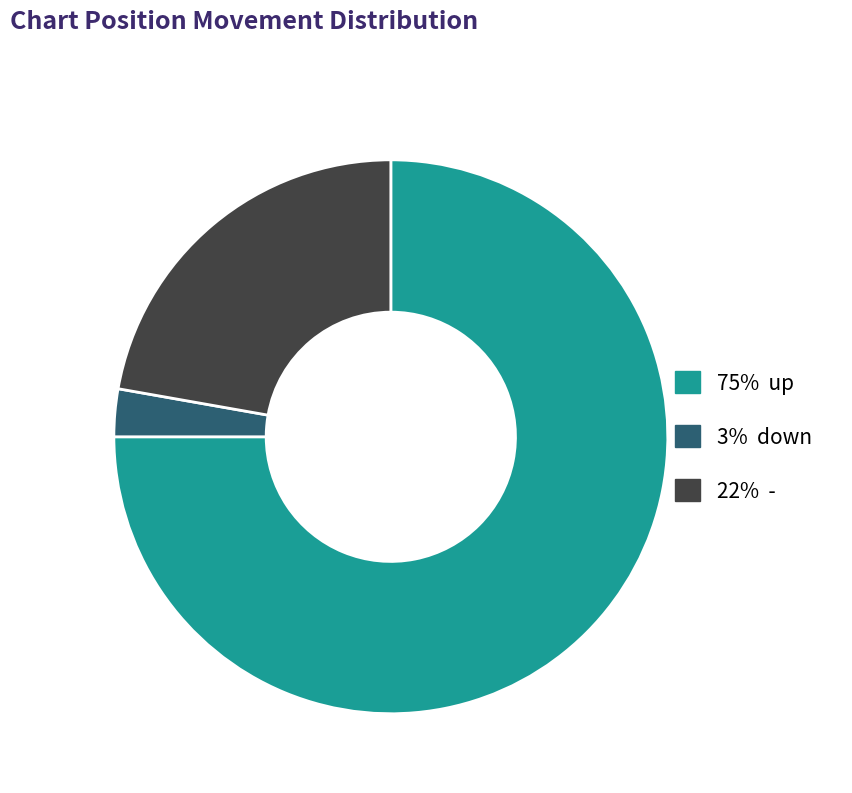

Does any single category account for the majority?

Yes